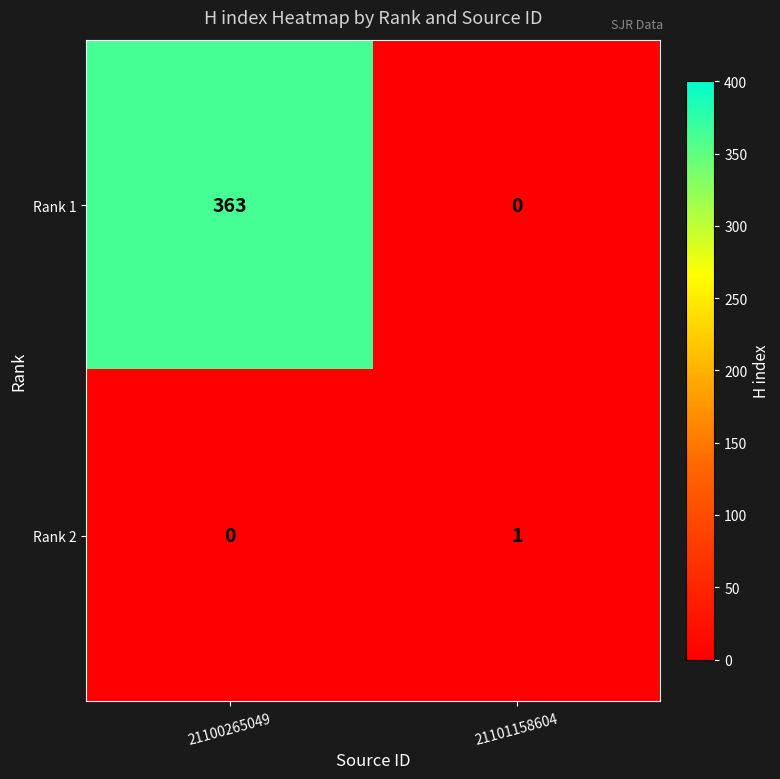

What is the difference between the highest and lowest values at 21100265049?

363